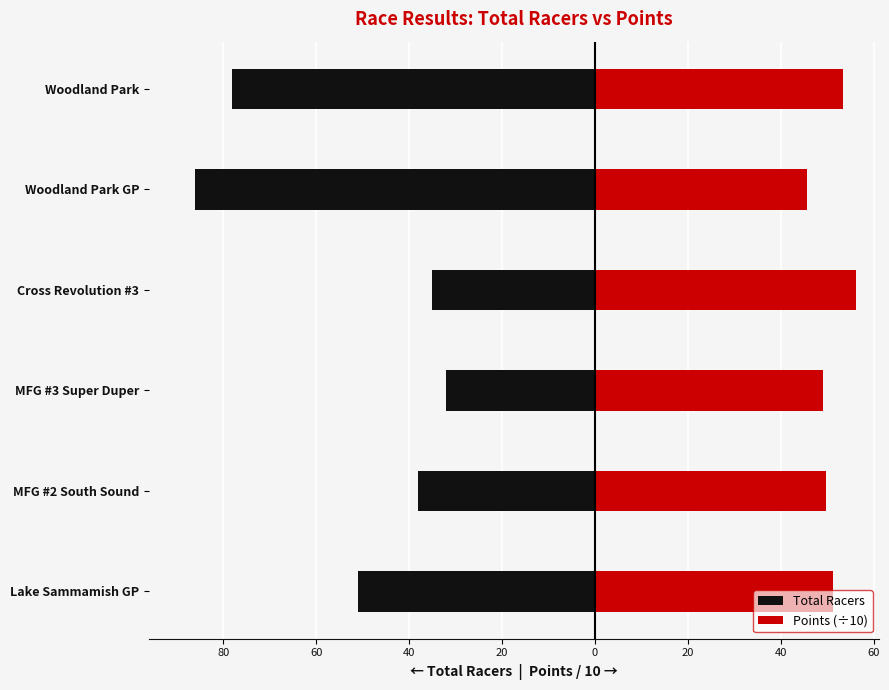

What is the value of the Points (÷10) bar at the 5th from the left?

45.6